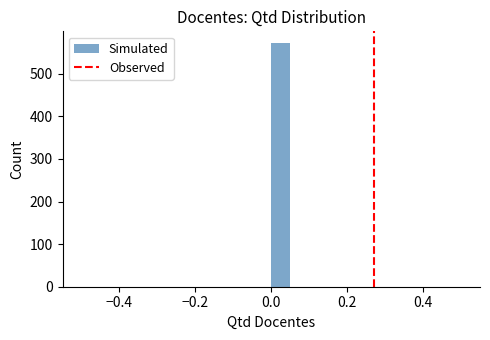

Around what value on the x-axis is the tallest bar? Give the approximate position of its centre, as read against the axis.

0.02